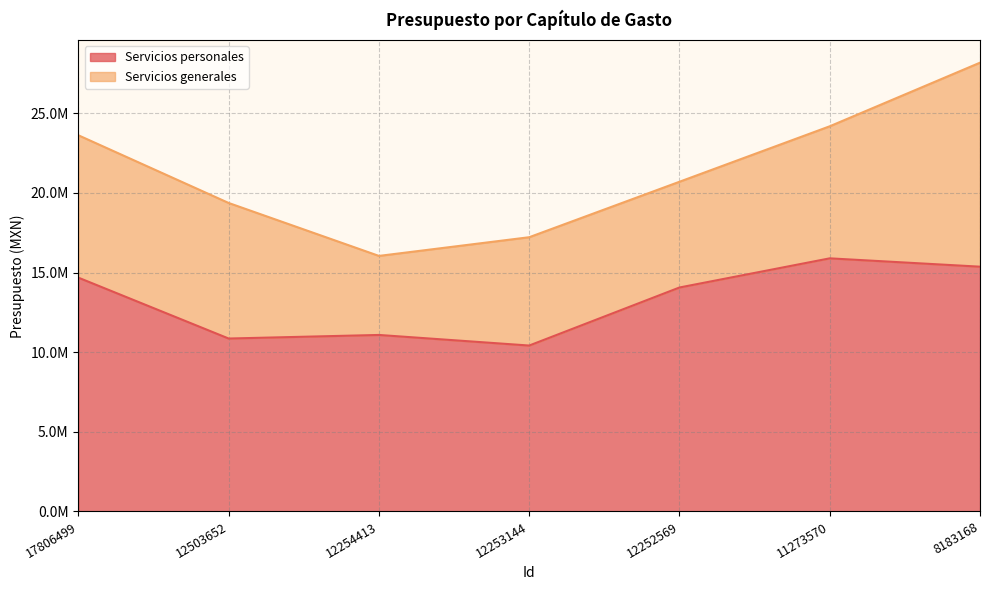

Does the chart display data point markers on the line(s)?

No